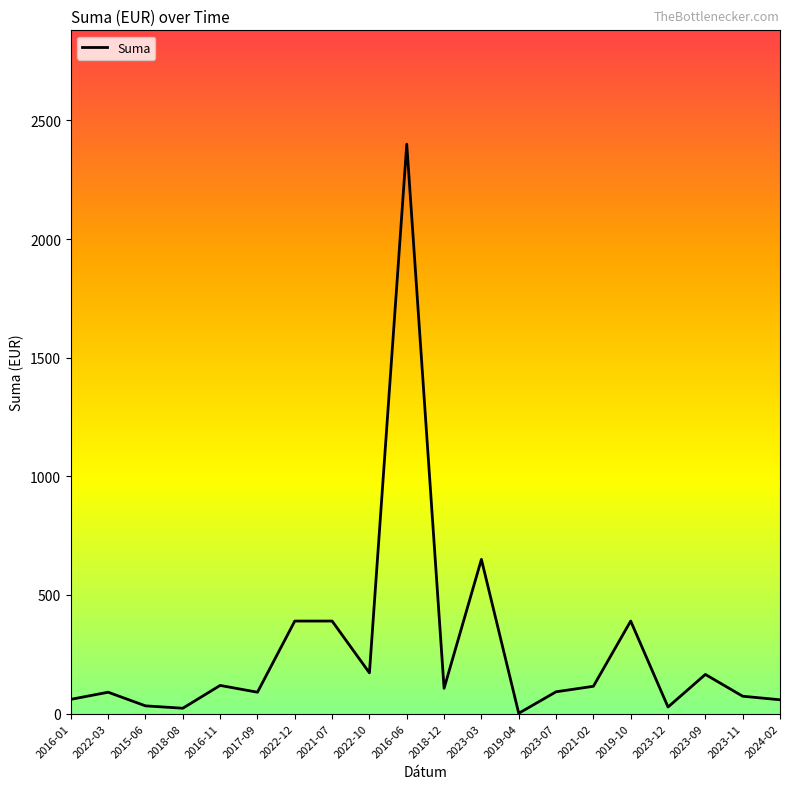

Is it true that the value at 2024-02 is 58.1?

True